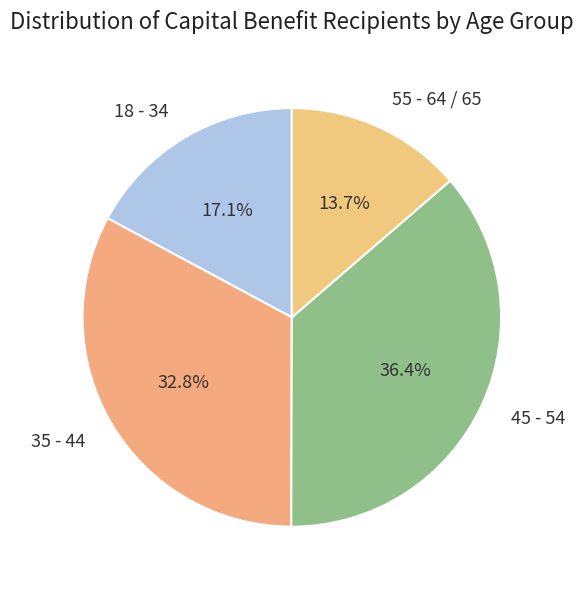

To the nearest percent, what is the difference between the 45 - 54 and 55 - 64 / 65 slice percentages?

23%